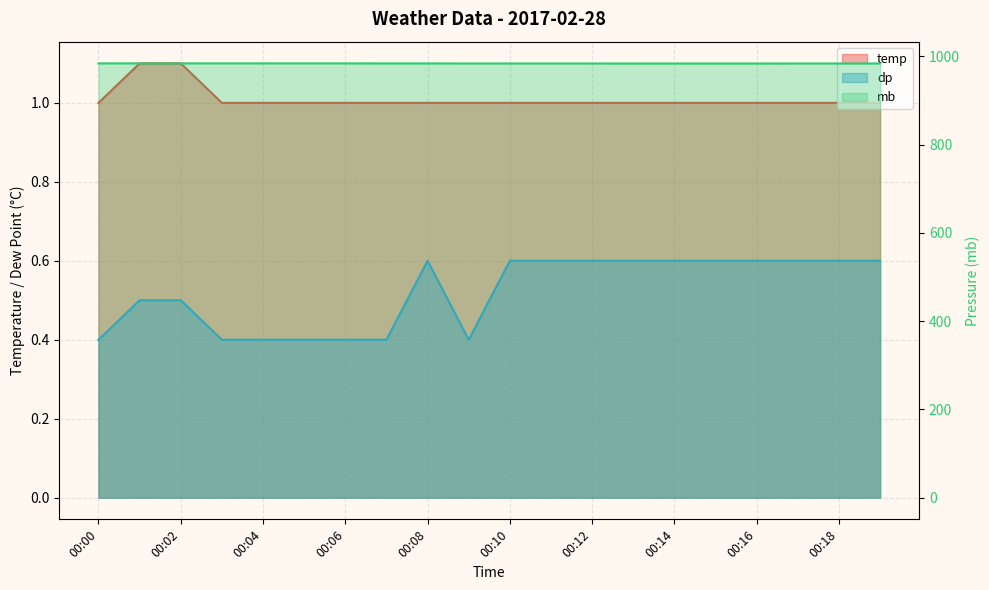

True or false: mb and temp cross at least once.

False